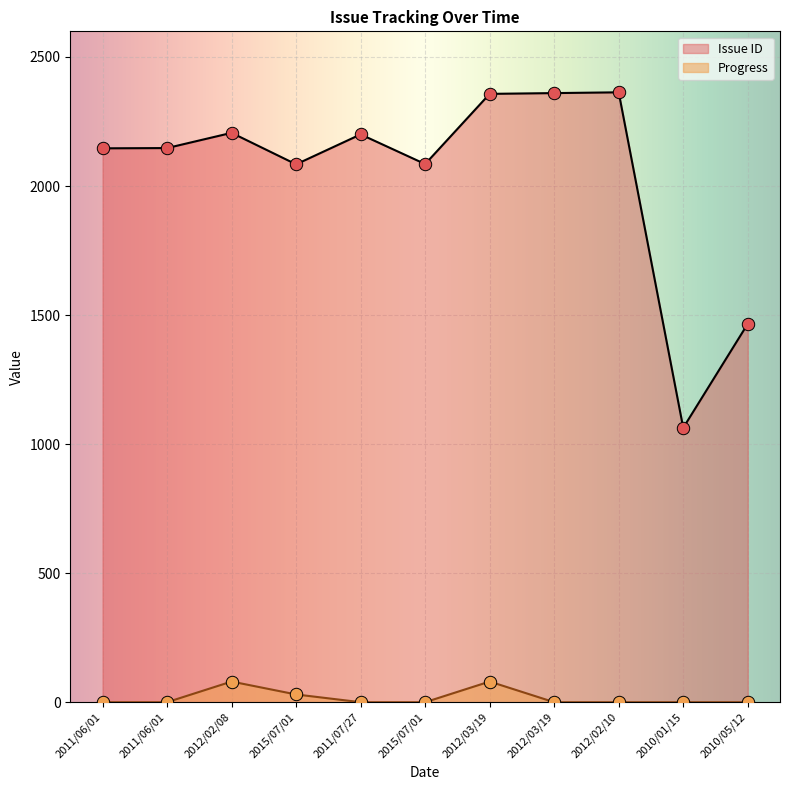

At which category is the sum across all series the highest?

2012/03/19